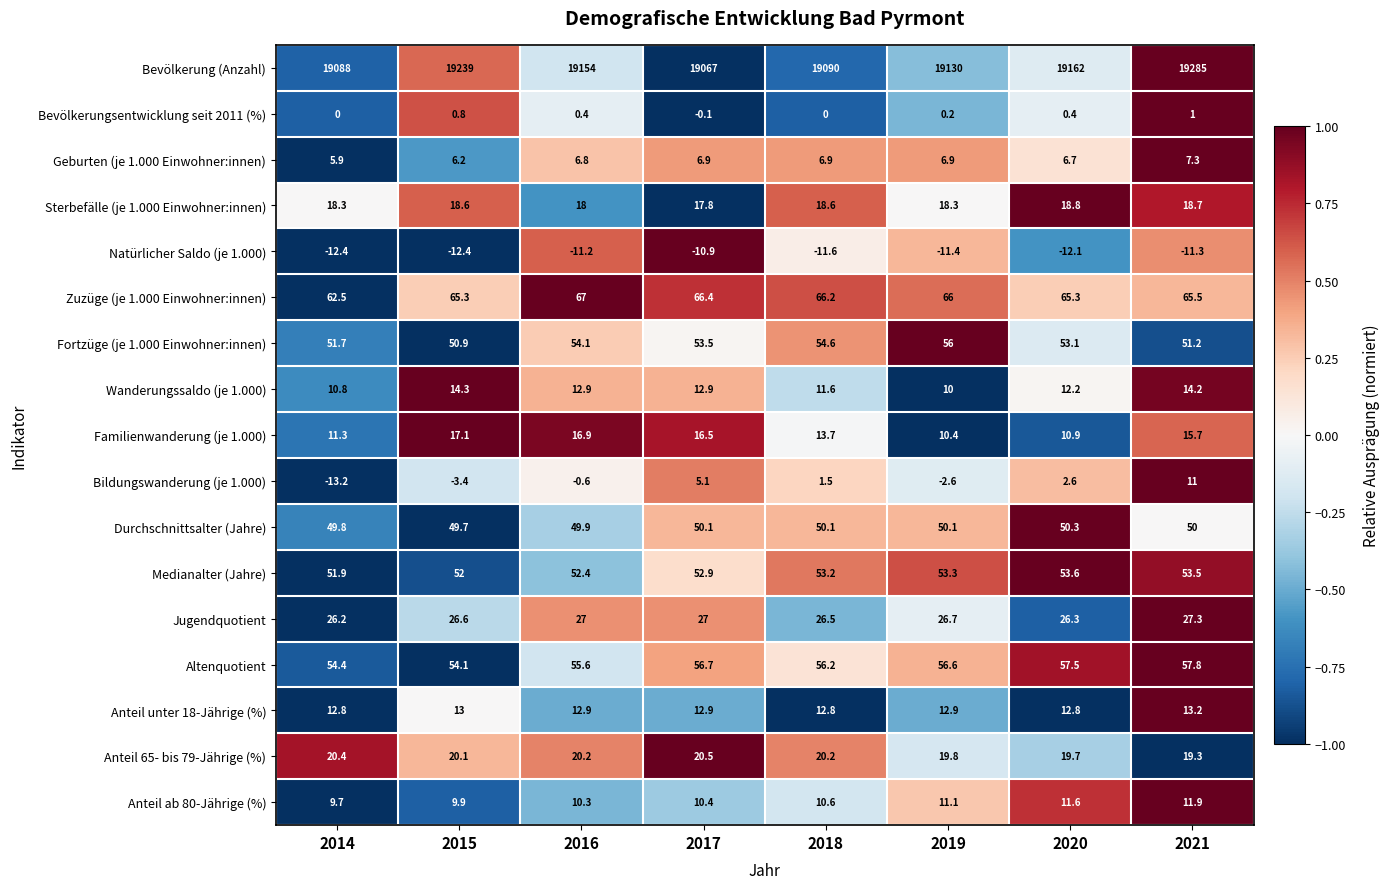

What is the minimum value shown in the chart?

-13.2